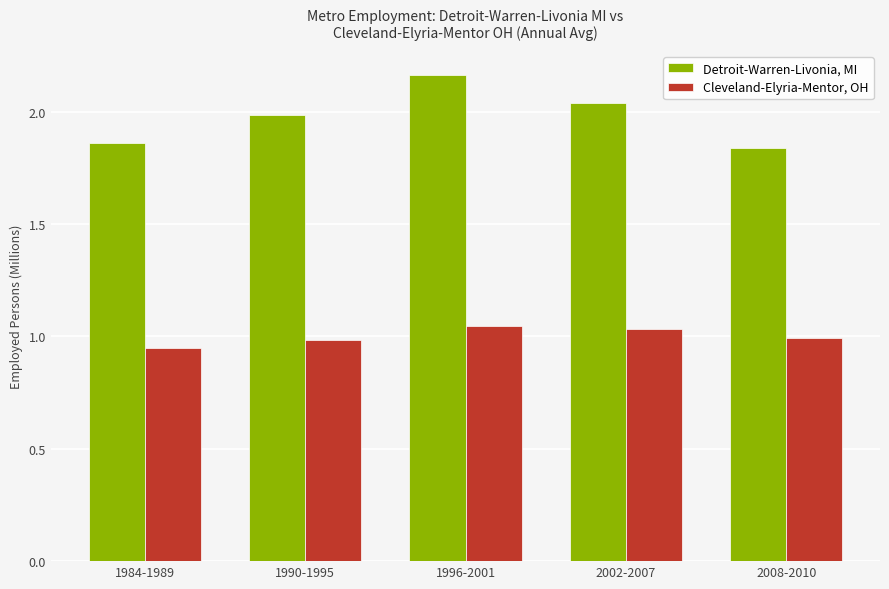

Rank the series at 1990-1995 from lowest to highest value.

Cleveland-Elyria-Mentor, OH, Detroit-Warren-Livonia, MI